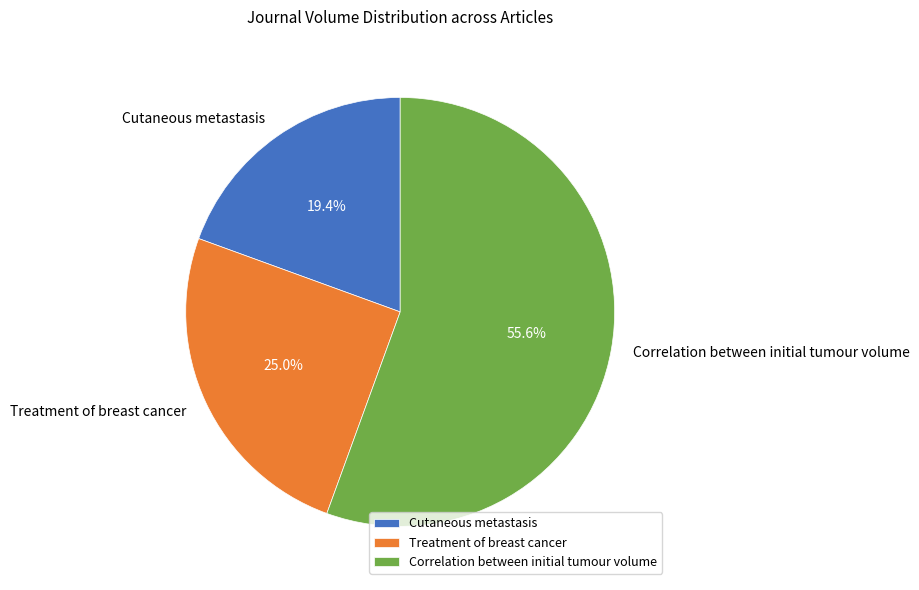

Approximately how many times larger is the value at Treatment of breast cancer compared to Cutaneous metastasis?

1.3